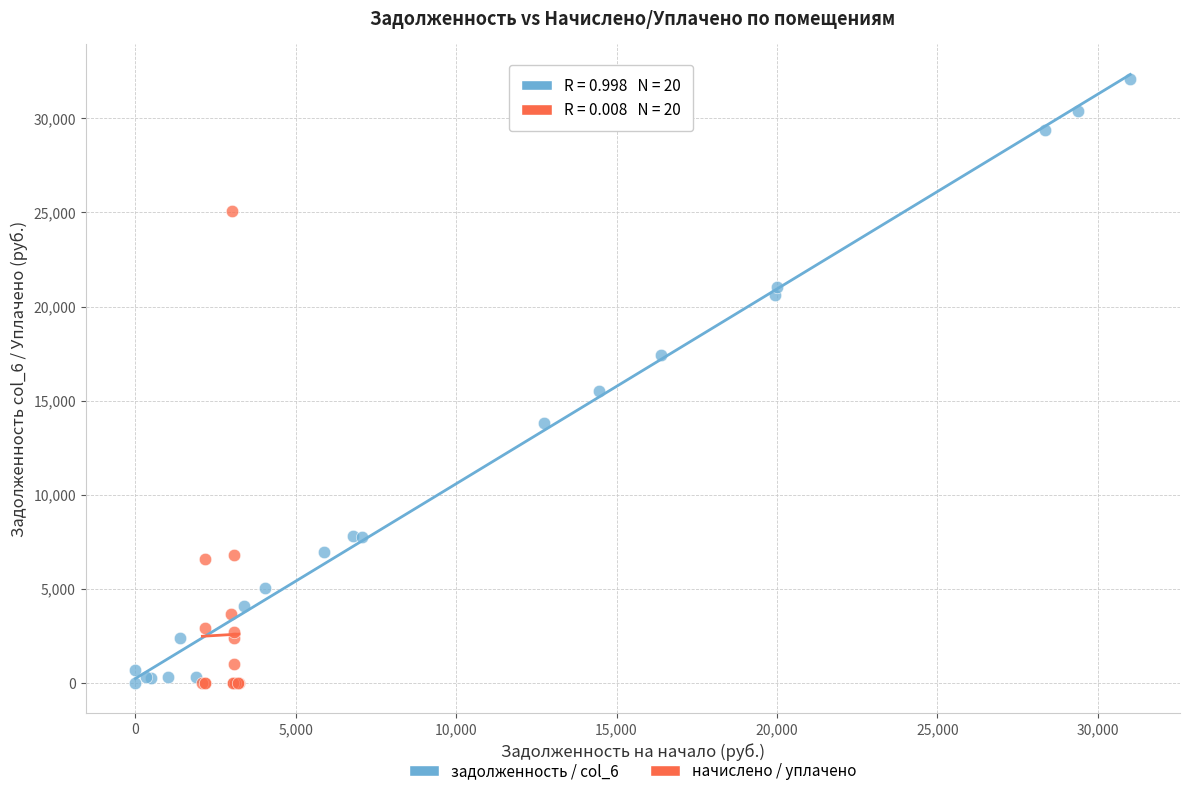

Which series has the largest Y range (max minus min)?

задолженность / col_6